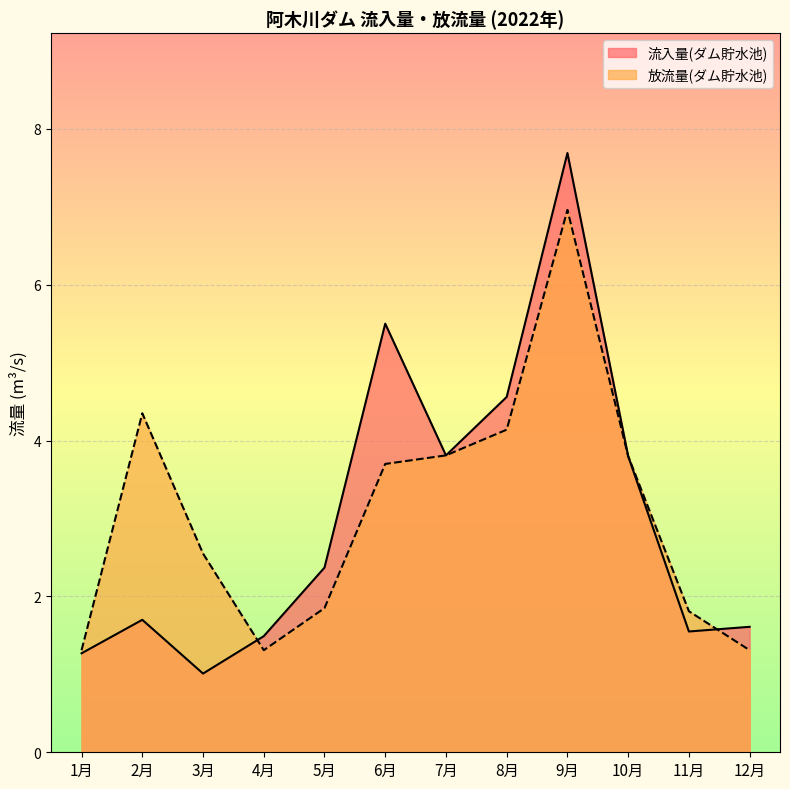

At which category does 流入量(ダム貯水池) reach its first local valley?

3月